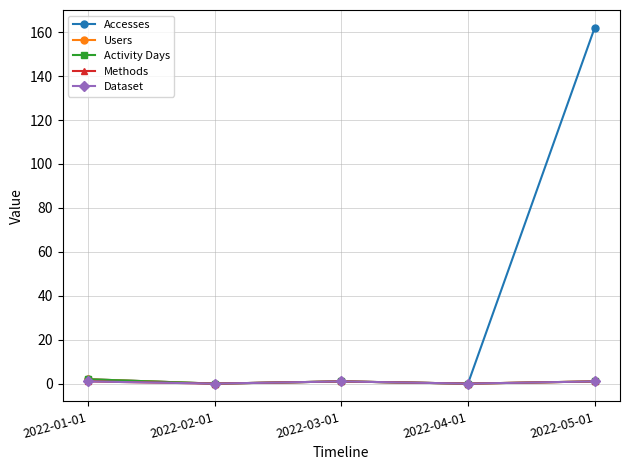

Reading right to left, transcribe all the data shown in this chart.

Accesses: 2022-05-01=162	2022-04-01=0	2022-03-01=1	2022-02-01=0	2022-01-01=2
Users: 2022-05-01=1	2022-04-01=0	2022-03-01=1	2022-02-01=0	2022-01-01=2
Activity Days: 2022-05-01=1	2022-04-01=0	2022-03-01=1	2022-02-01=0	2022-01-01=2
Methods: 2022-05-01=1	2022-04-01=0	2022-03-01=1	2022-02-01=0	2022-01-01=1
Dataset: 2022-05-01=1	2022-04-01=0	2022-03-01=1	2022-02-01=0	2022-01-01=1